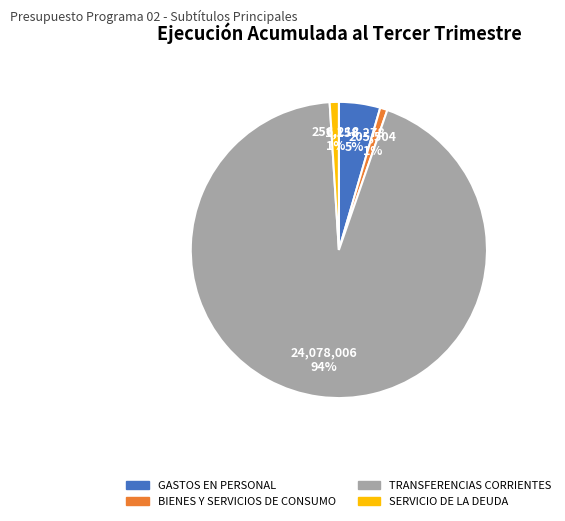

To the nearest percent, what is the difference between the GASTOS EN PERSONAL and BIENES Y SERVICIOS DE CONSUMO slice percentages?

4%